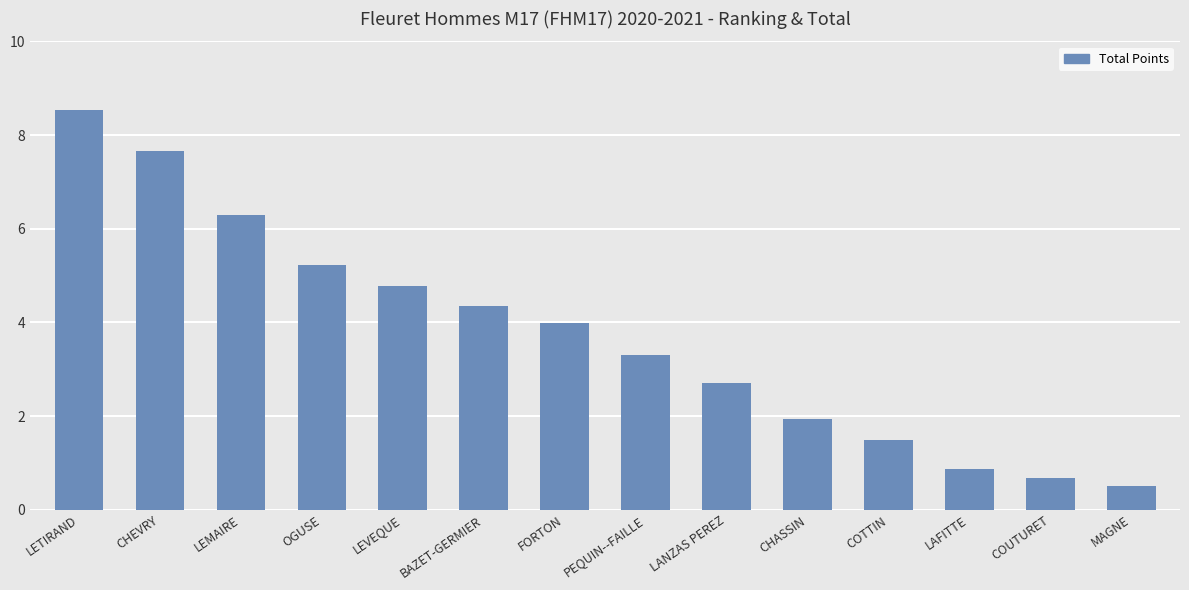

At which label does the data first exceed 3?

LETIRAND